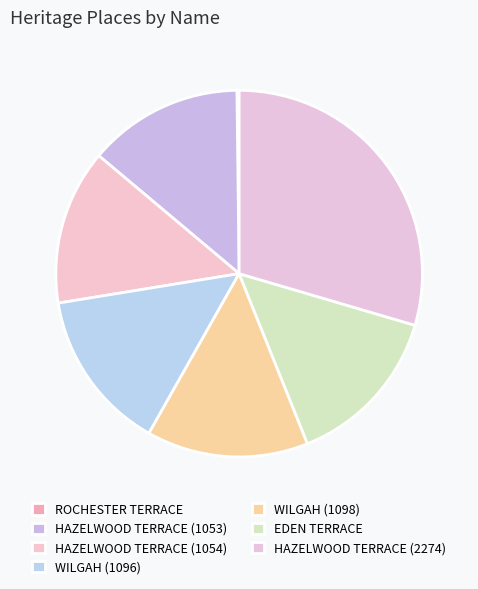

How many slices are in this pie chart?

7